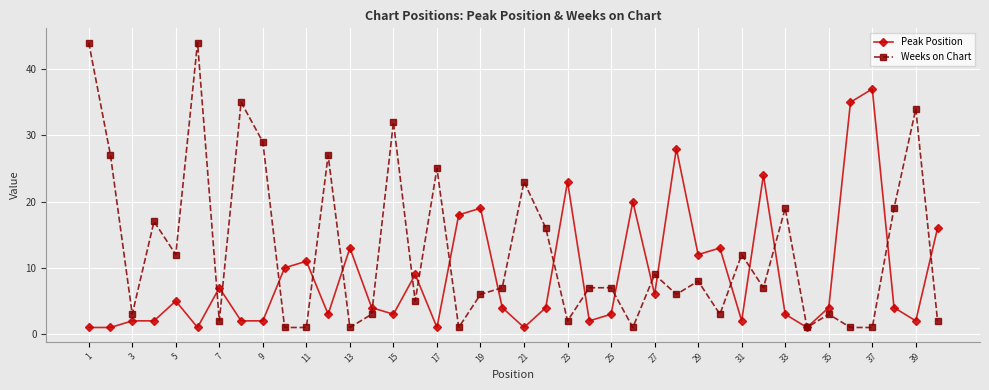

Rank the series by their maximum value, from highest to lowest.

Weeks on Chart, Peak Position